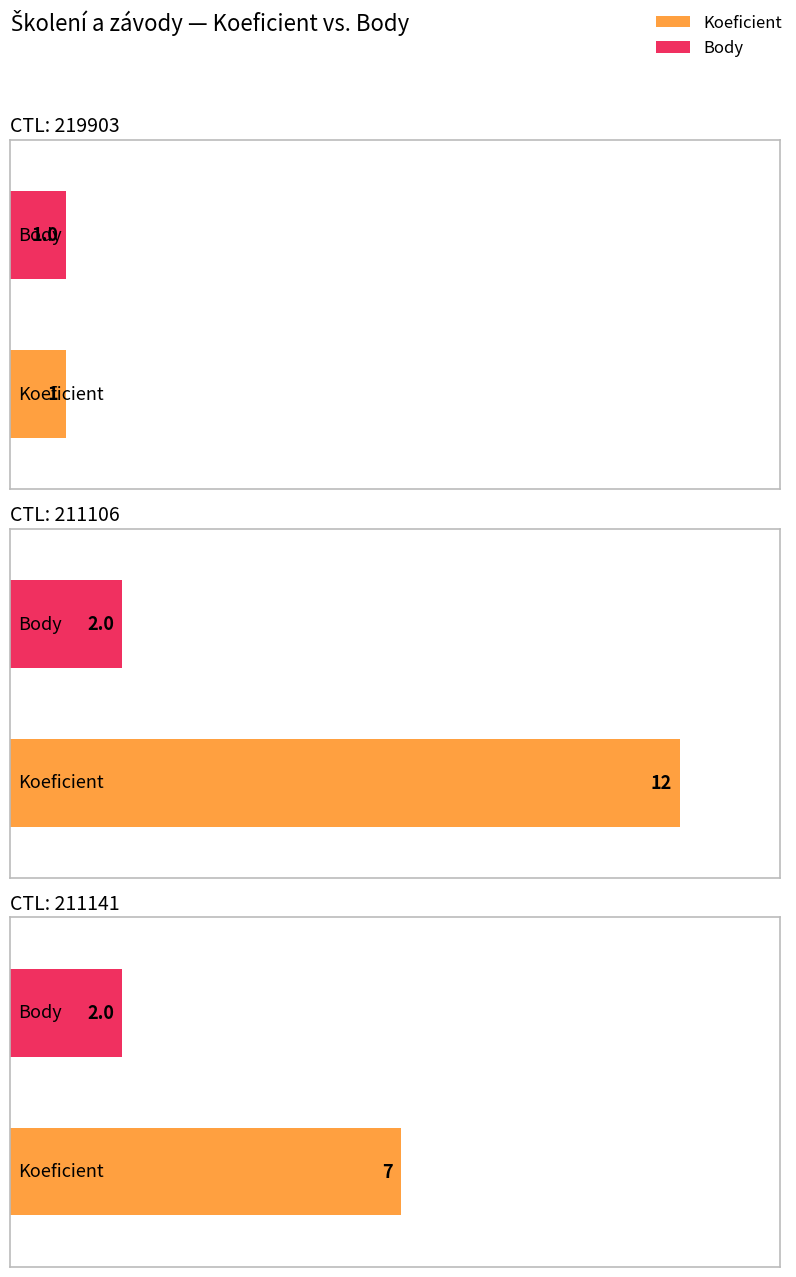

How many groups of bars are there?

3